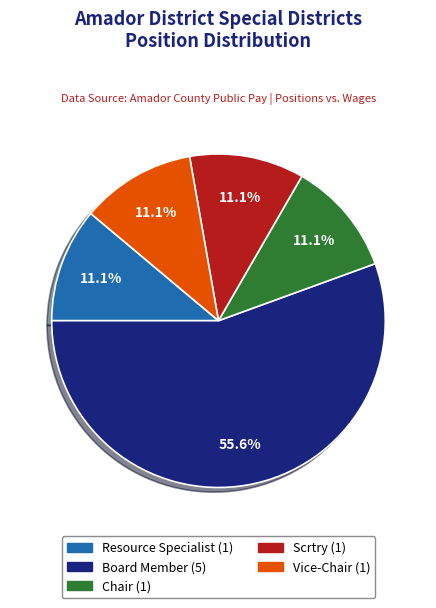

What percentage is the Resource Specialist slice, to the nearest percent?

11%